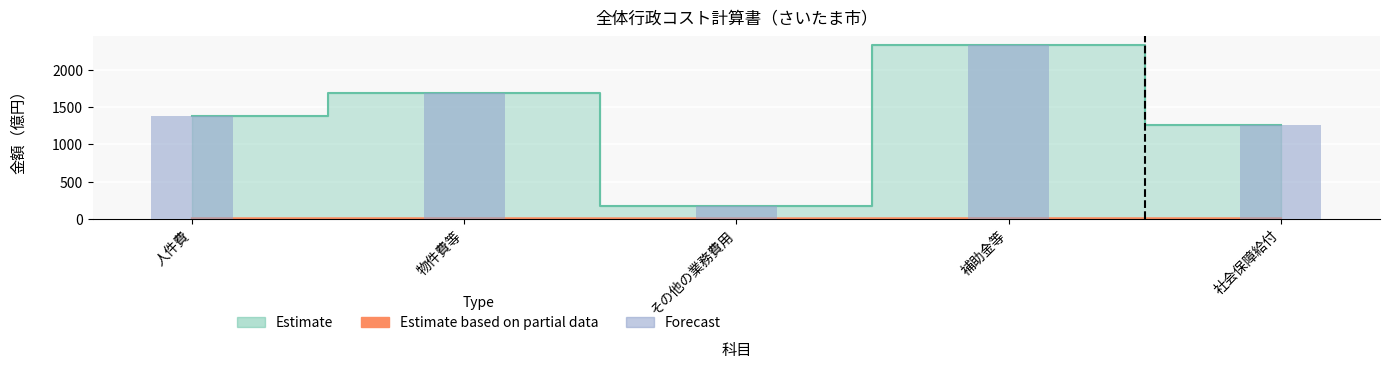

At how many categories does at least one series exceed 1849?

1